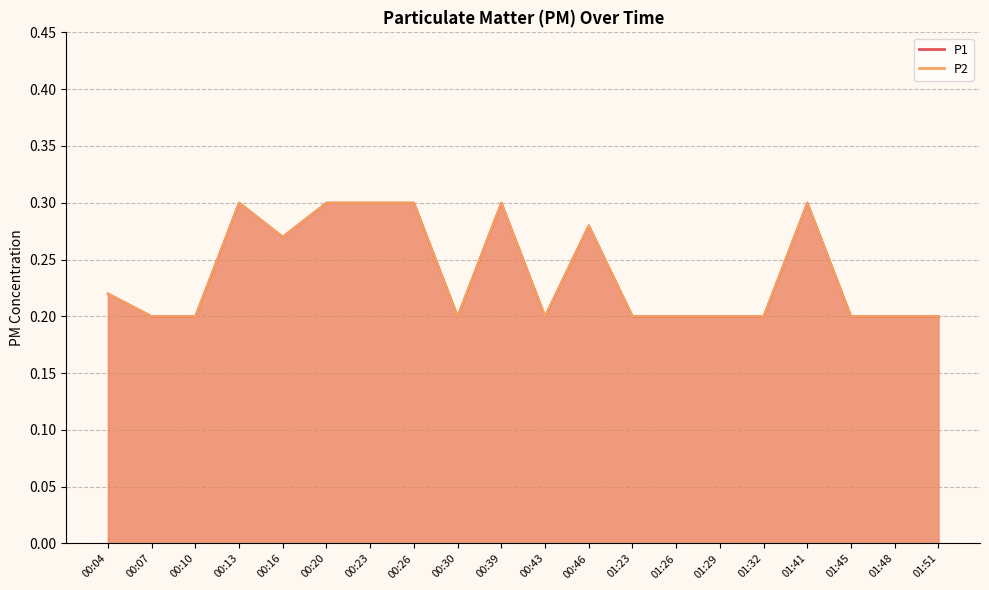

At which category does P2 reach its first local peak?

00:13